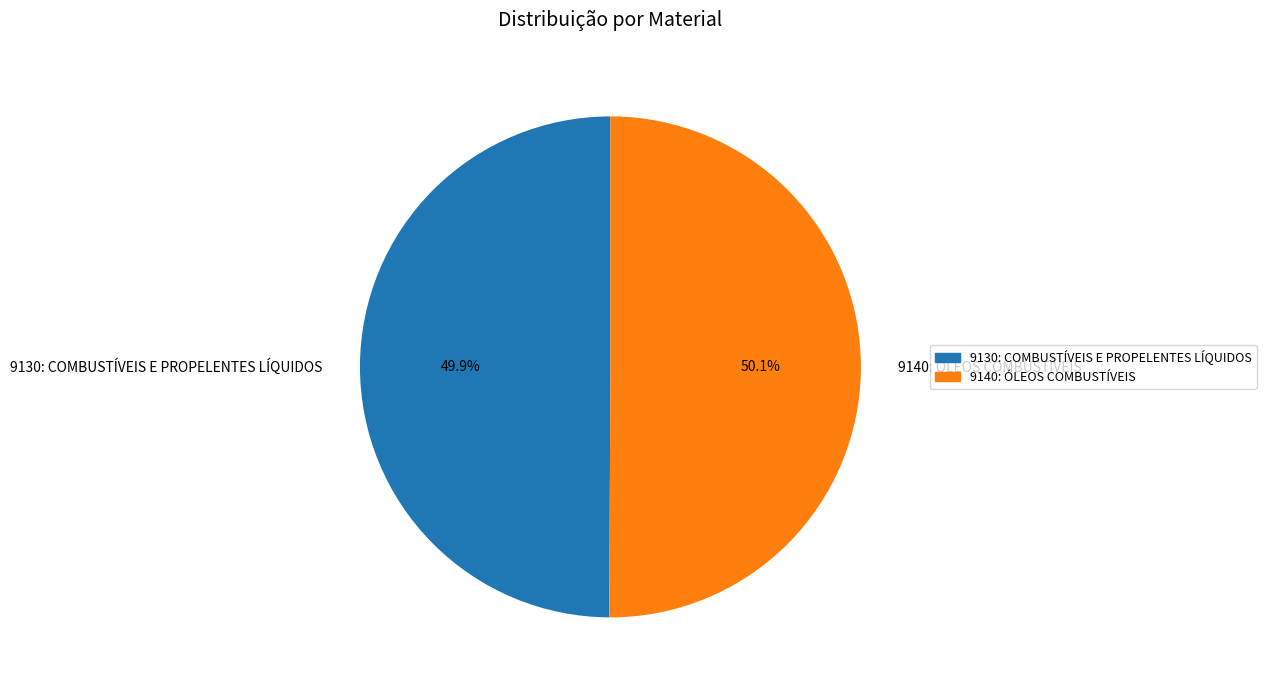

Combined, do 9140: ÓLEOS COMBUSTÍVEIS and 9130: COMBUSTÍVEIS E PROPELENTES LÍQUIDOS account for over 50%?

Yes